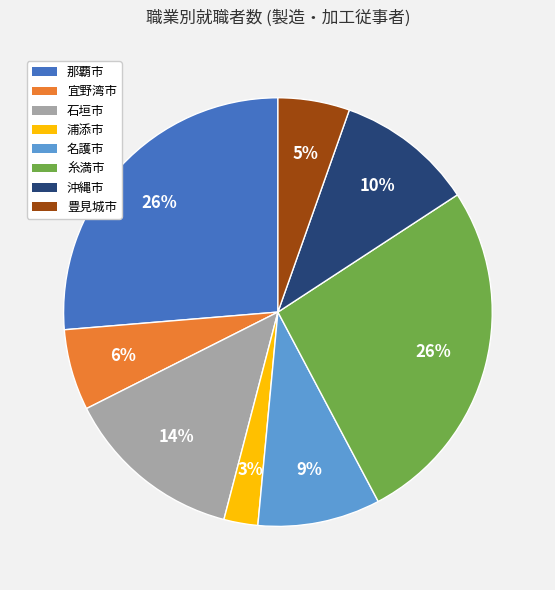

Do 浦添市 and 豊見城市 together represent more than half of the pie?

No